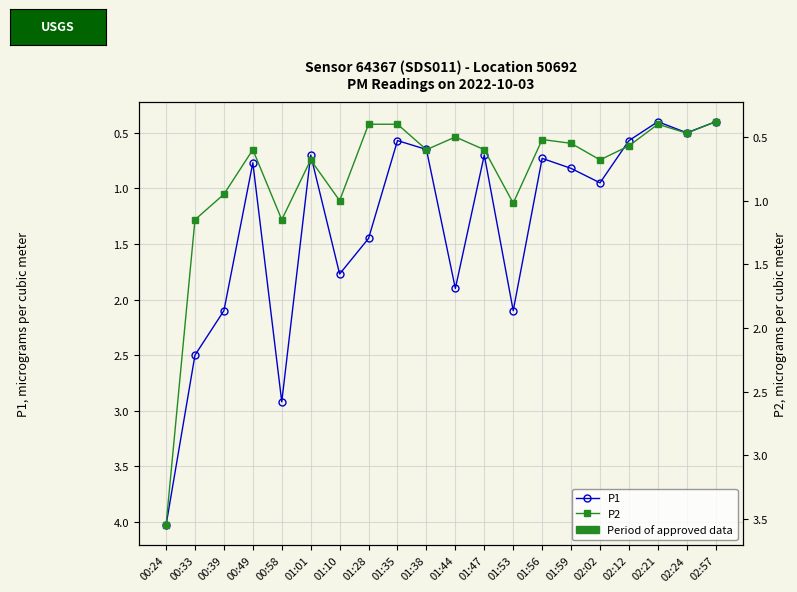

What is the difference between the highest and lowest values at 00:24?

0.5